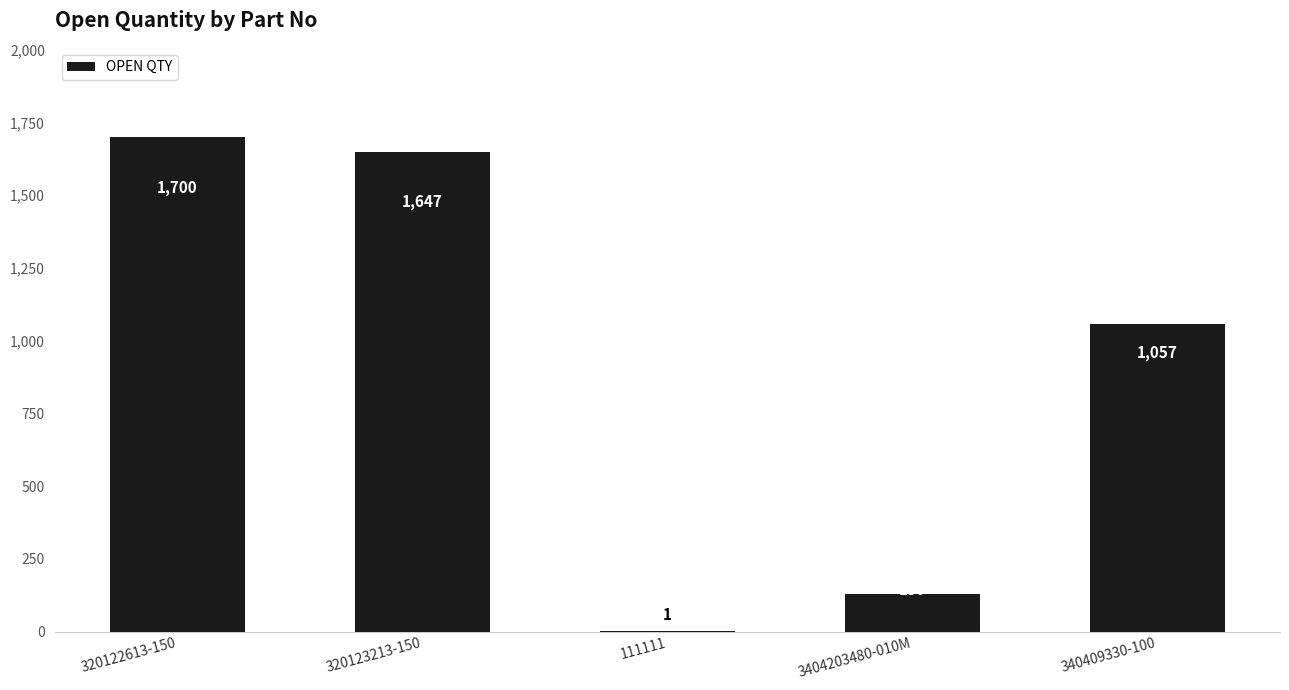

The chart shows a value of 130 at 3404203480-010M. True or false?

True